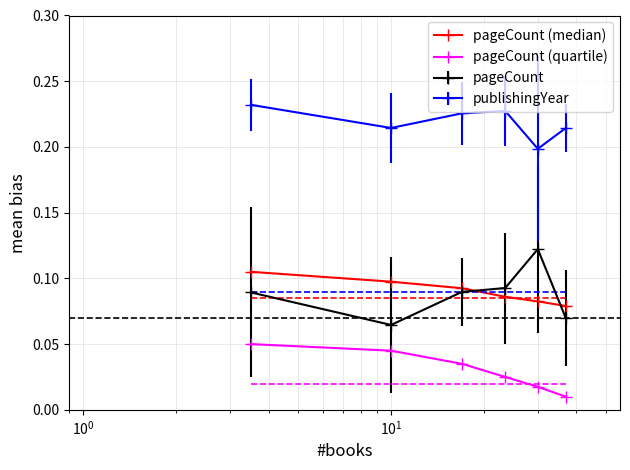

True or false: pageCount (quartile) has more than 2 interior local peaks.

False